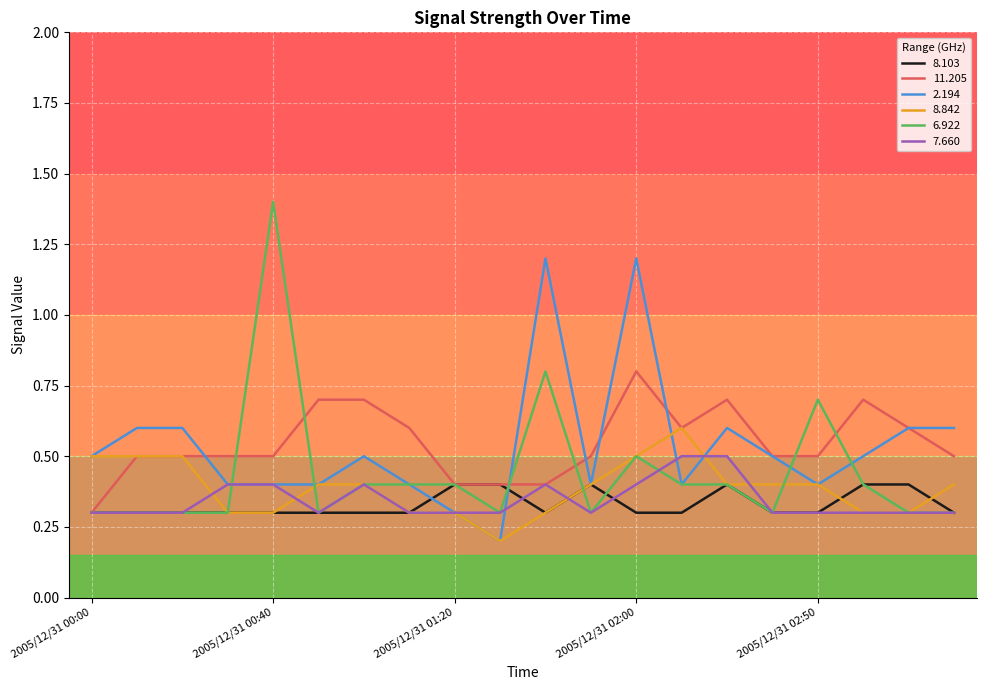

Which series has the widest spread of values?

6.922